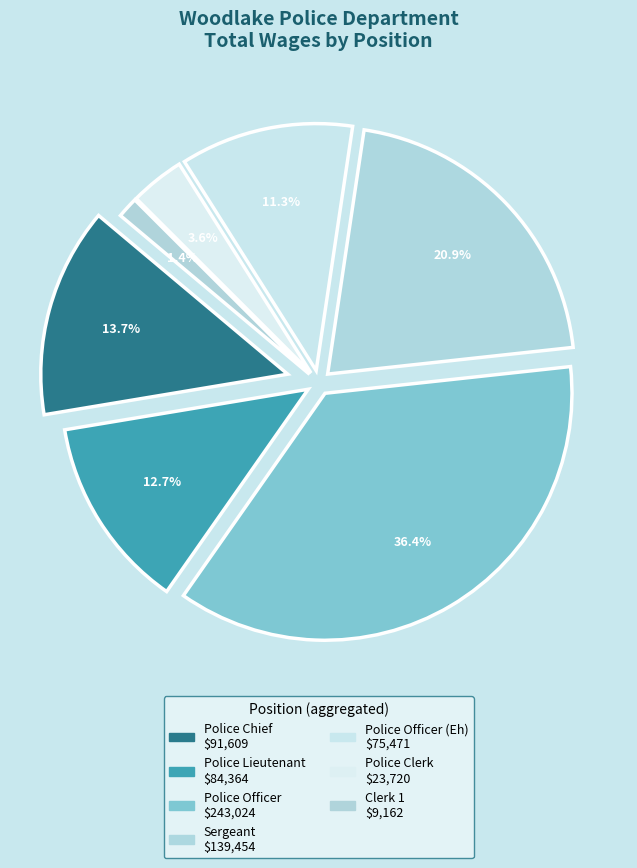

The Sergeant slice represents 27% of the pie. True or false?

False